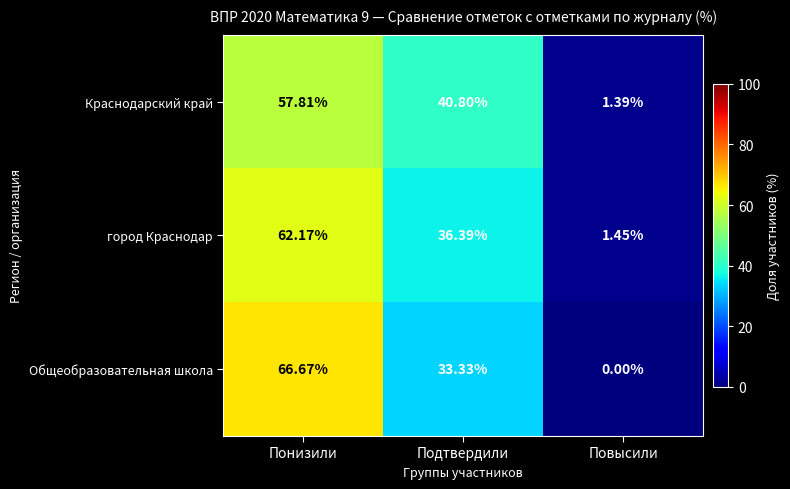

At which category is the sum across all series the highest?

Понизили